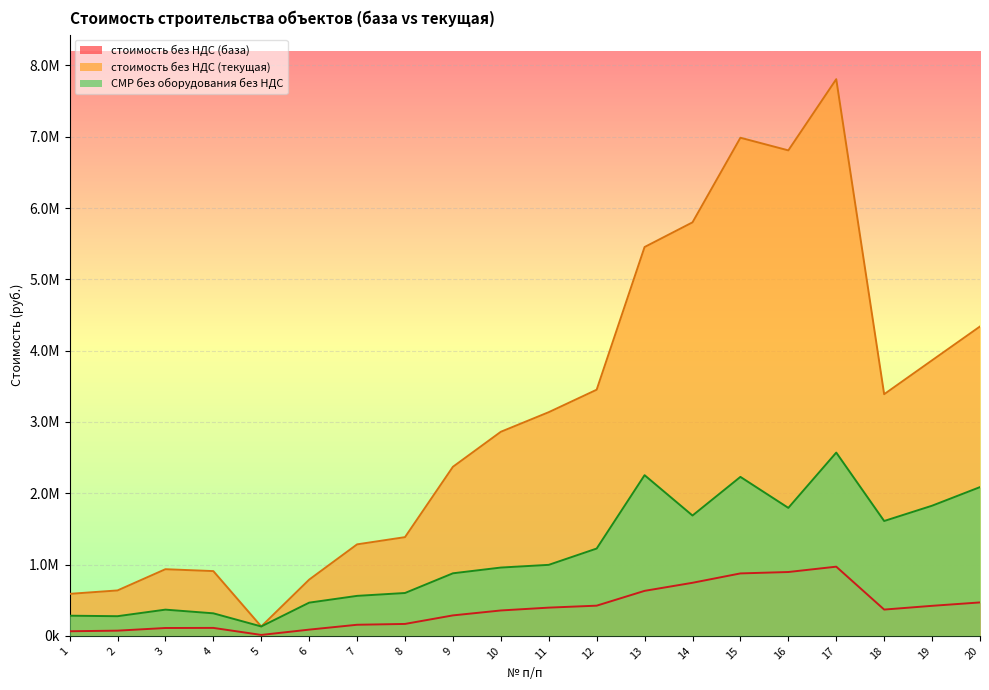

The СМР без оборудования без НДС series shows 1825859.3 at 19. True or false?

True